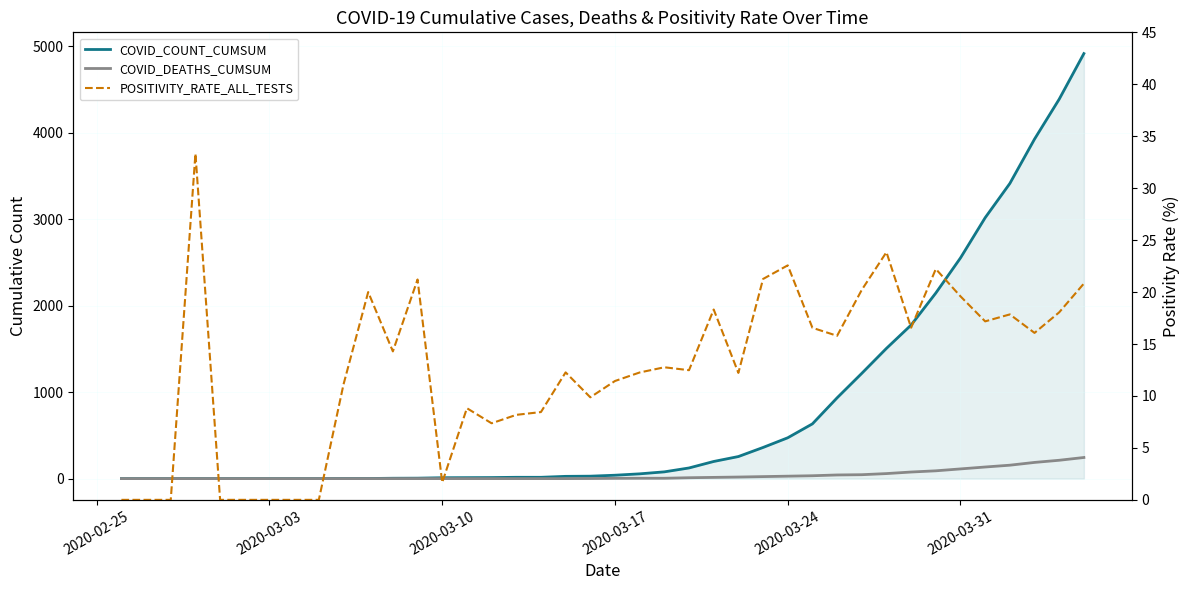

How many times do POSITIVITY_RATE_ALL_TESTS and COVID_DEATHS_CUMSUM cross each other?

1